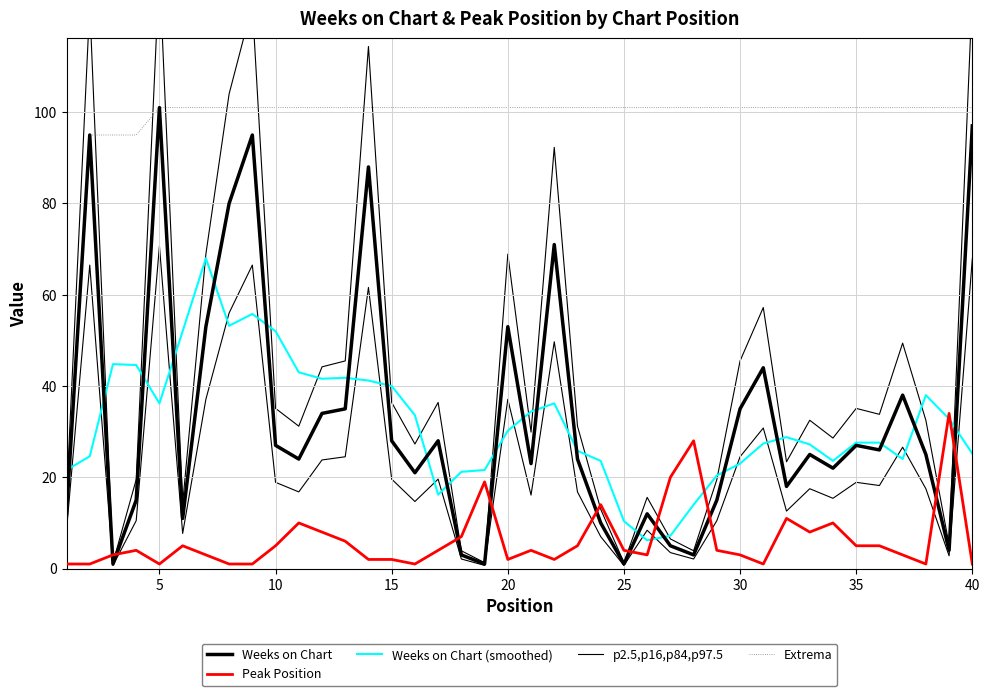

True or false: p2.5,p16,p84,p97.5 has more than 1 interior local peaks.

True